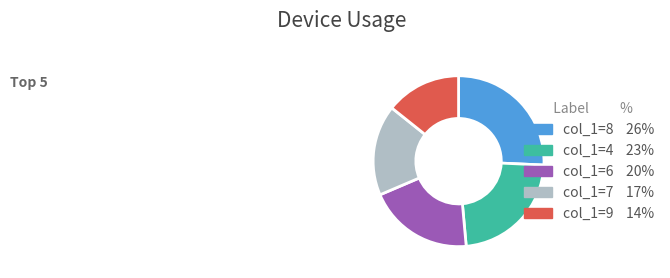

Does any single category account for the majority?

No